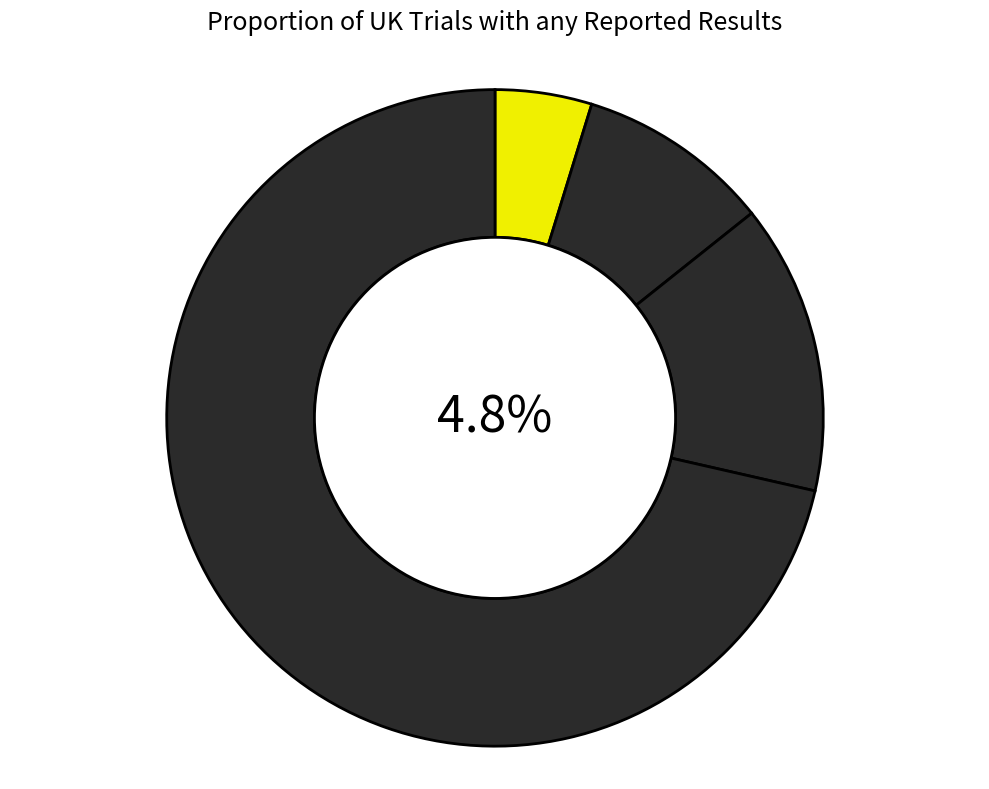

To the nearest percent, what is the difference between the largest and smallest slice percentages?

67%